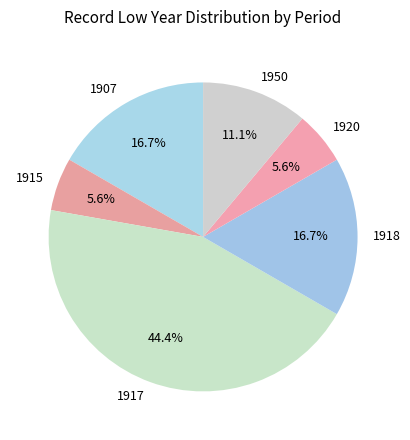

Which slice is the largest?

1917